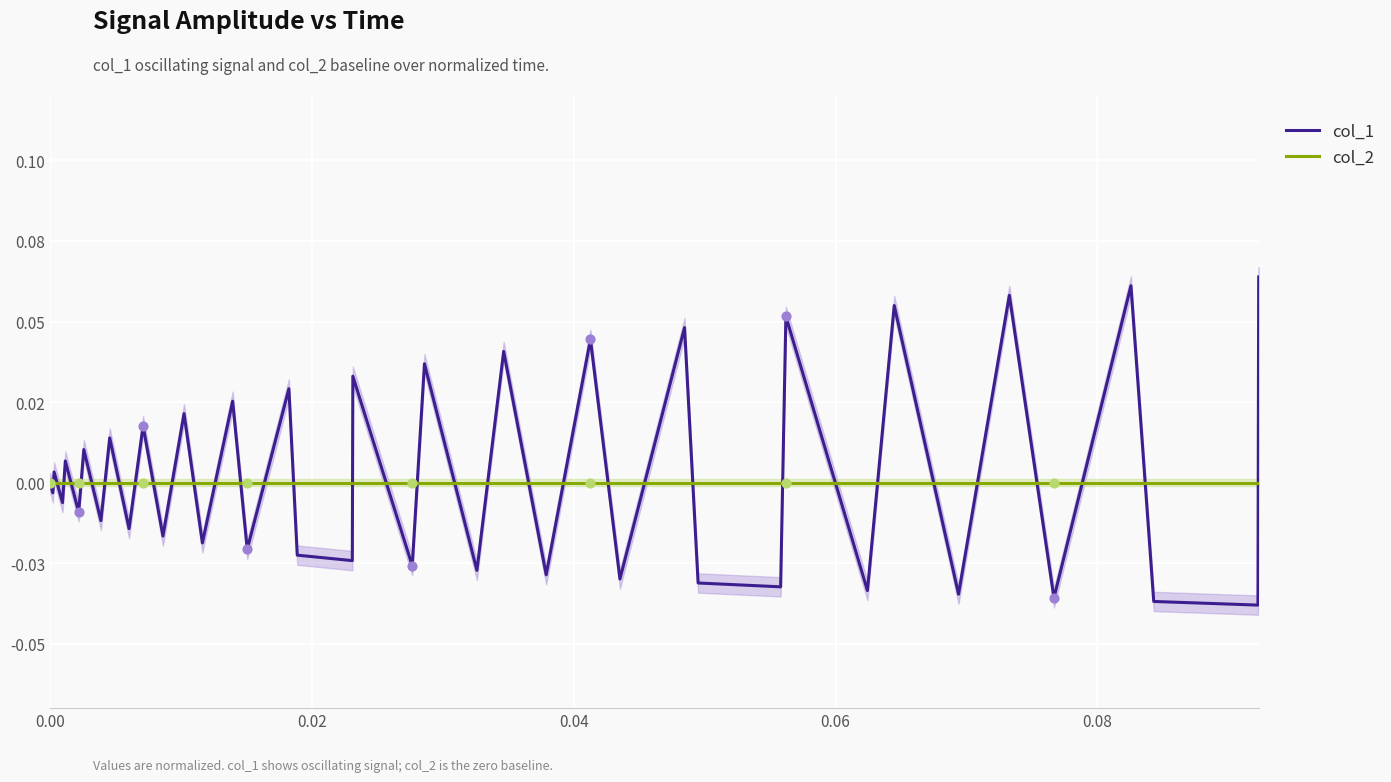

What are all the series names shown in the legend?

col_1, col_2